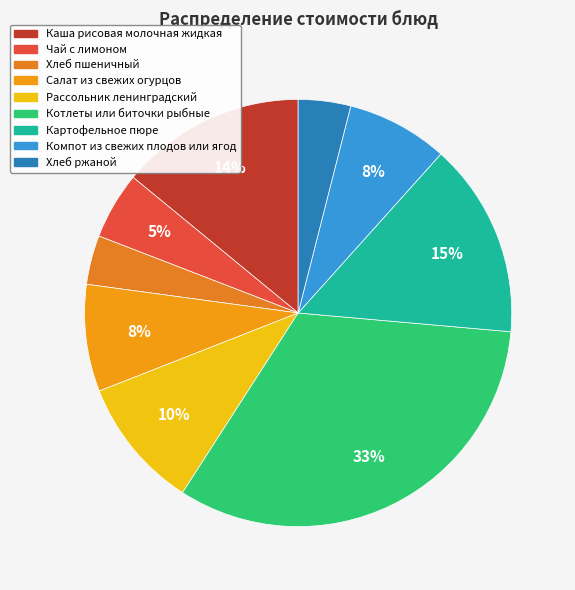

Rank the categories by value from highest to lowest.

Котлеты или биточки рыбные, Картофельное пюре, Каша рисовая молочная жидкая, Рассольник ленинградский, Салат из свежих огурцов, Компот из свежих плодов или ягод, Чай с лимоном, Хлеб ржаной, Хлеб пшеничный